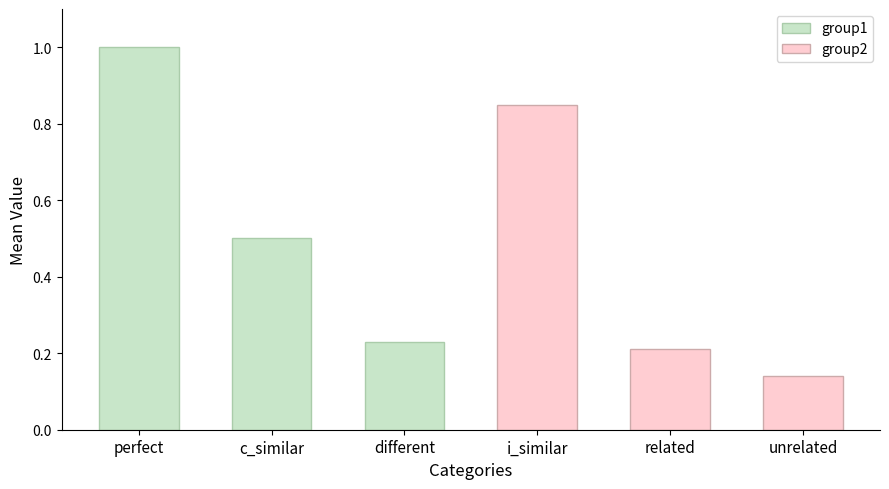

Does the chart contain stacked bars?

No